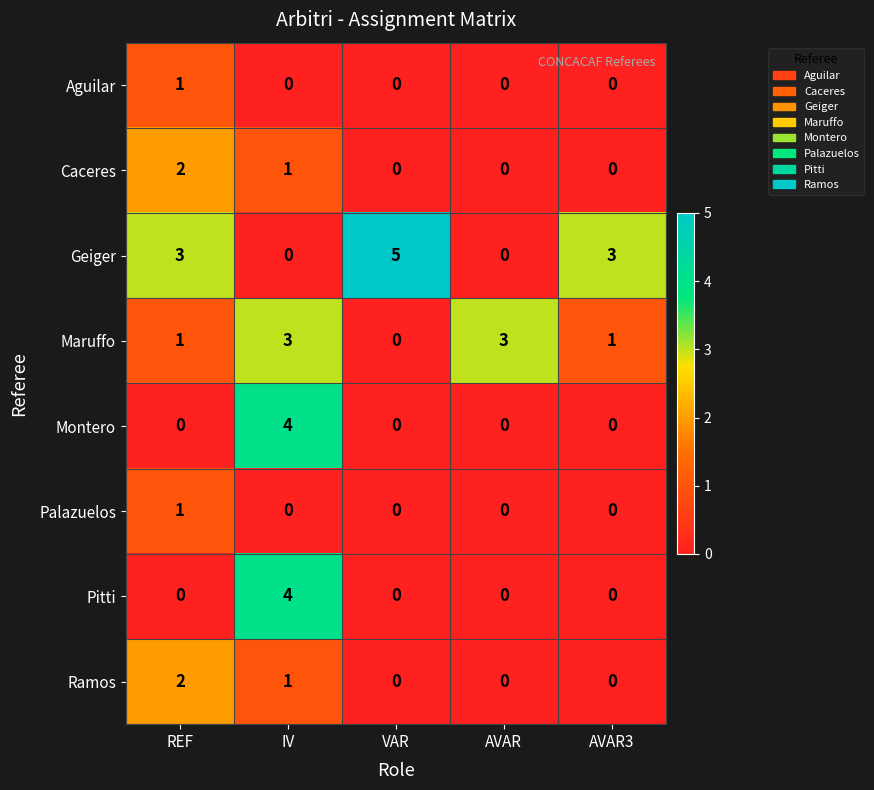

Which category has the highest value across all series?

VAR